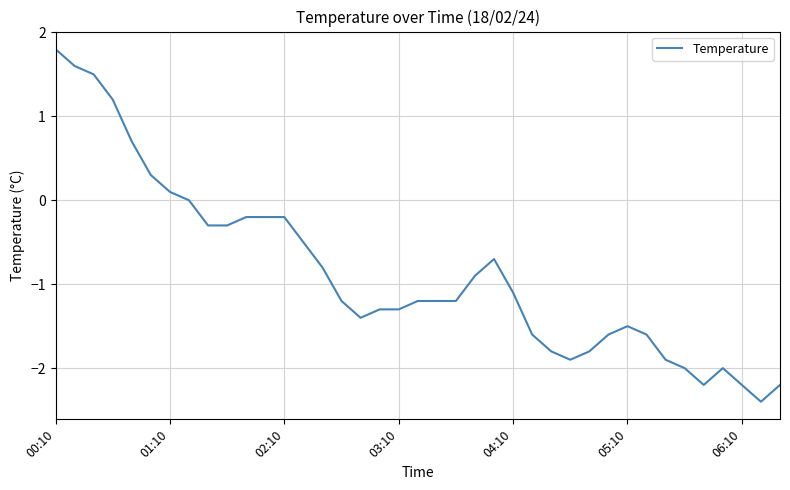

Reading left to right, transcribe all the data shown in this chart.

1.8	1.6	1.5	1.2	0.7	0.3	0.1	0.0	-0.3	-0.3	-0.2	-0.2	-0.2	-0.5	-0.8	-1.2	-1.4	-1.3	-1.3	-1.2	-1.2	-1.2	-0.9	-0.7	-1.1	-1.6	-1.8	-1.9	-1.8	-1.6	-1.5	-1.6	-1.9	-2.0	-2.2	-2.0	-2.2	-2.4	-2.2